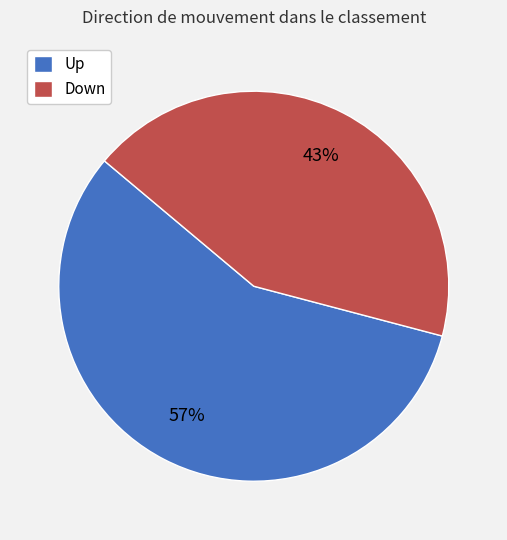

Combined, do Down and Up account for over 50%?

Yes